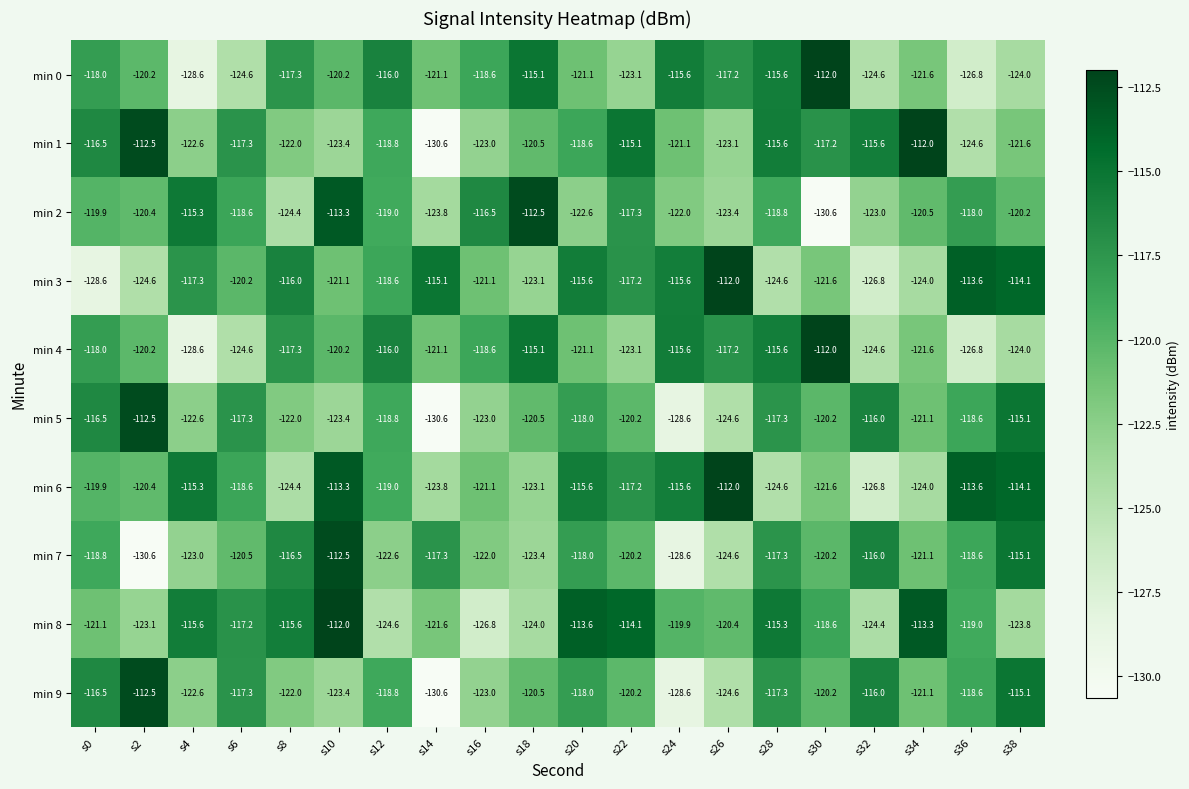

What is the spread (max minus min) of values at s0?

12.1